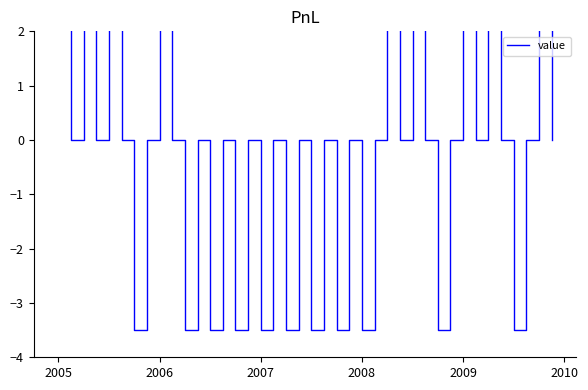

Is it true that the value at 2006 is 4.8?

False